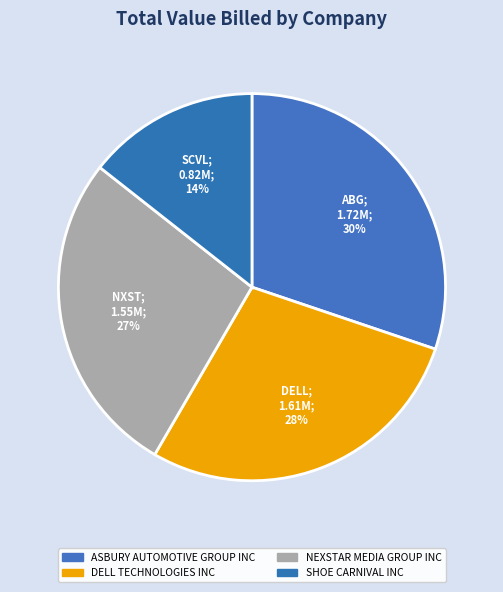

How many segments does this pie chart have?

4